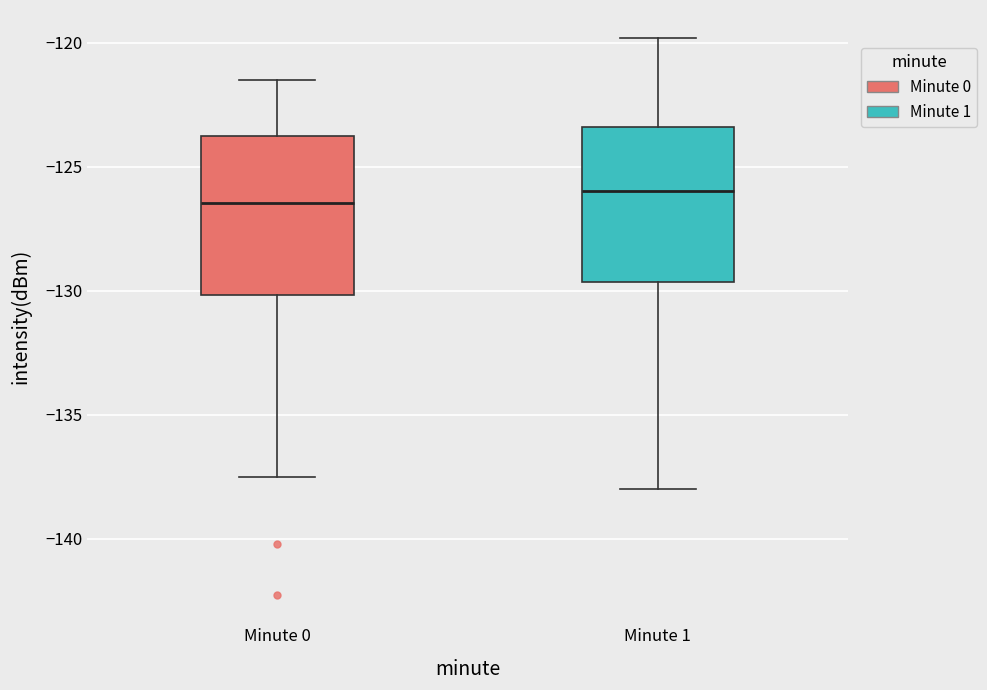

Reading left to right, transcribe this box plot: for each box, give where its median line is, the range the box spans, and where its two whiskers end, as read against the y-axis. The values are not printed on the chart, so give them approximately, as read against the axis.

Minute 0: median -126.5, box -130.0 to -124.0, whiskers -137.5 to -121.5
Minute 1: median -126.0, box -129.5 to -123.5, whiskers -138.0 to -120.0